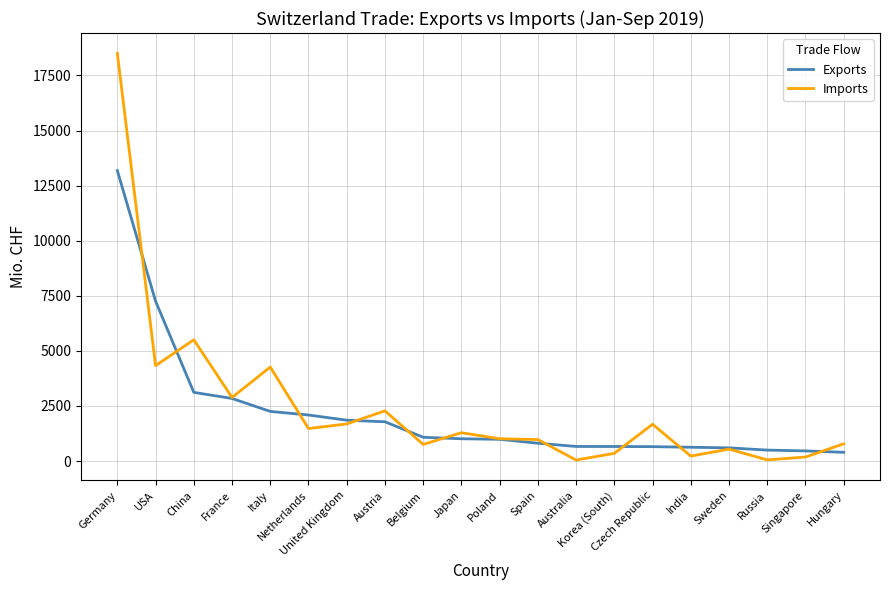

What is the difference between the maximum and minimum values in the Imports series?

18457.8